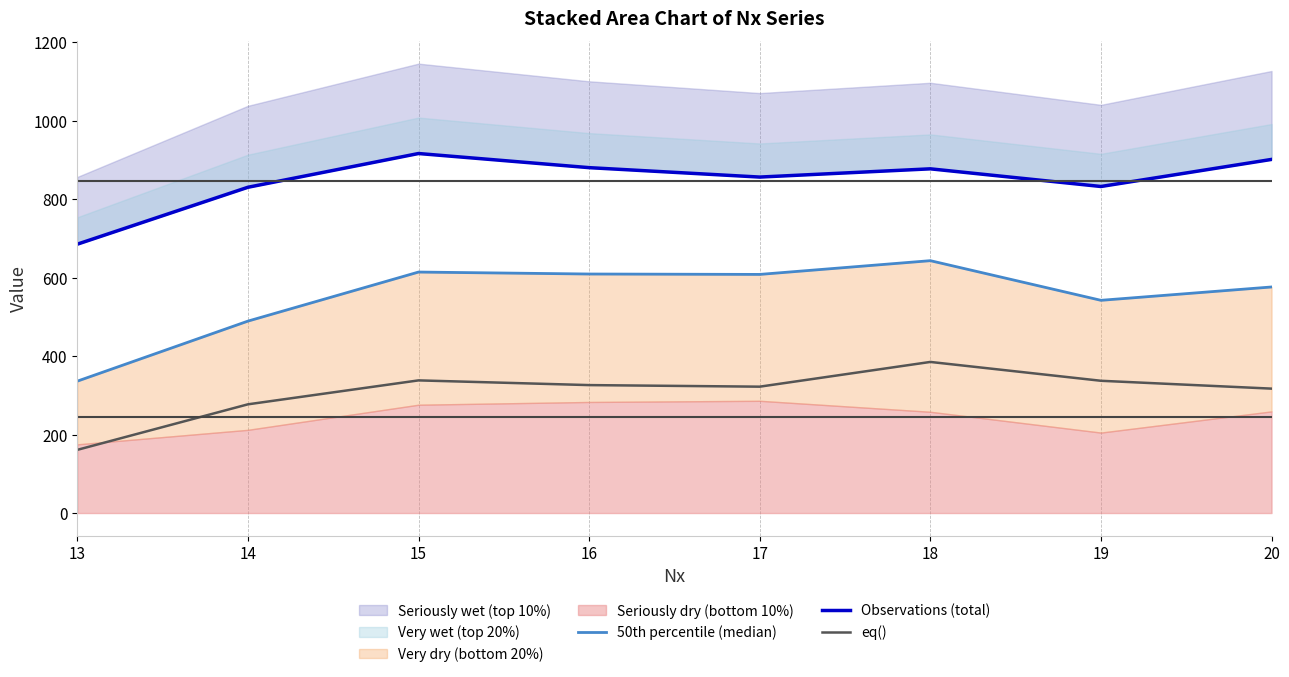

At how many categories does at least one series exceed 737?

7